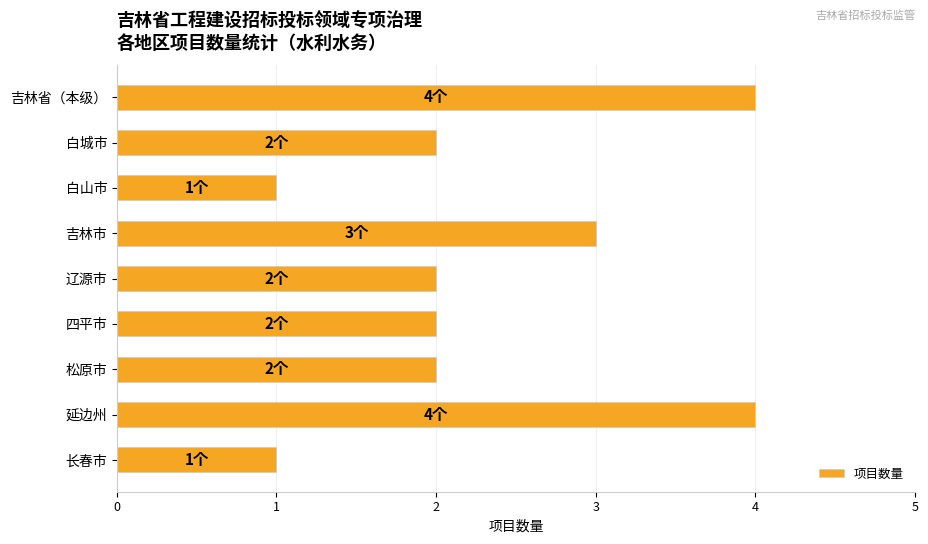

Is it true that the value at 四平市 is 3?

False